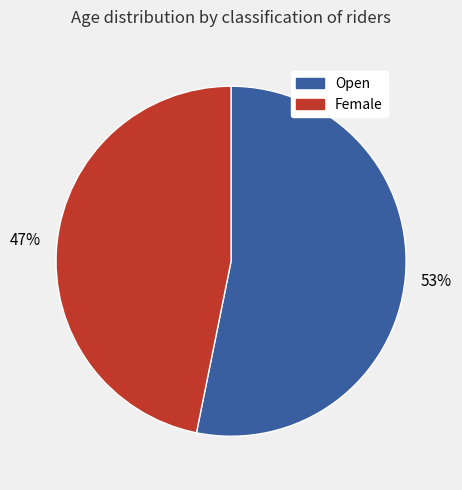

Does any single category account for the majority?

Yes